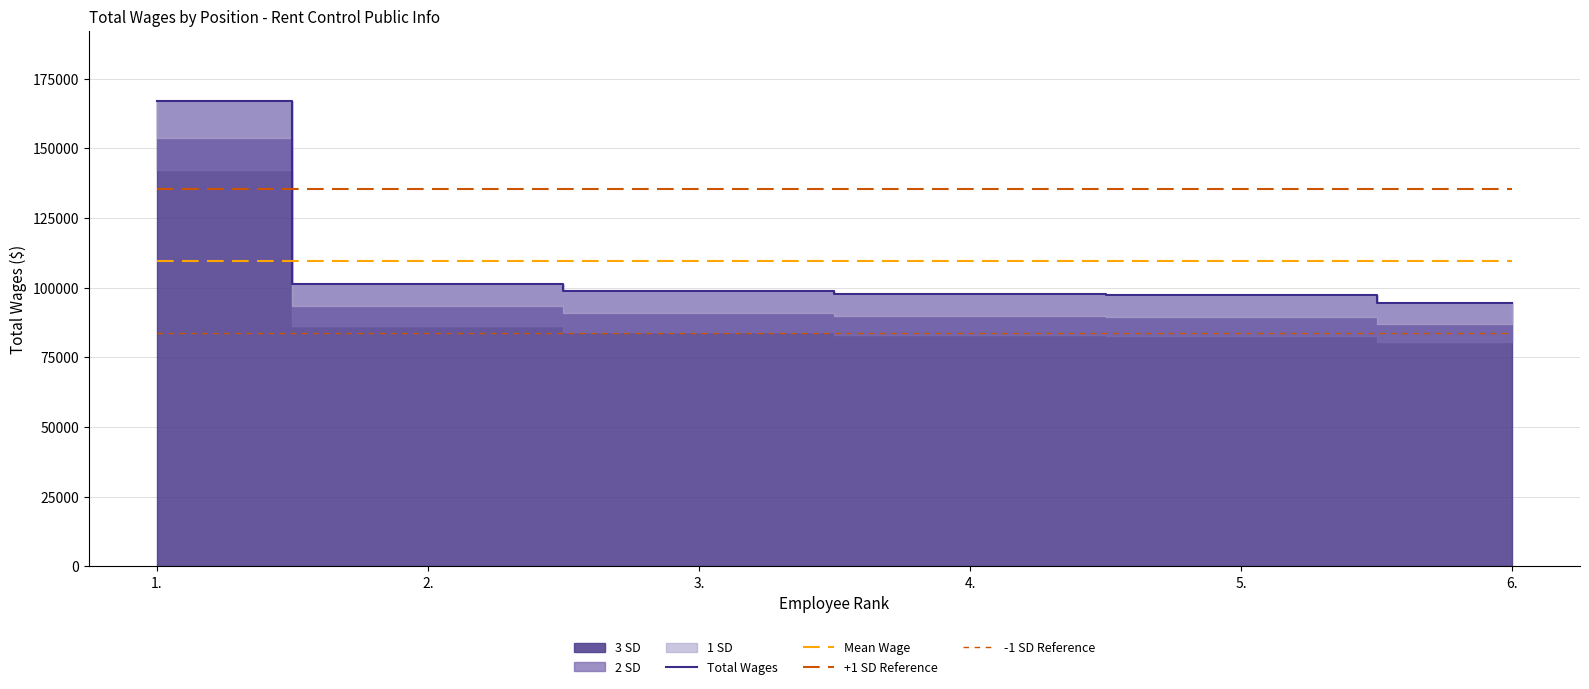

How many lines are shown in the chart?

4